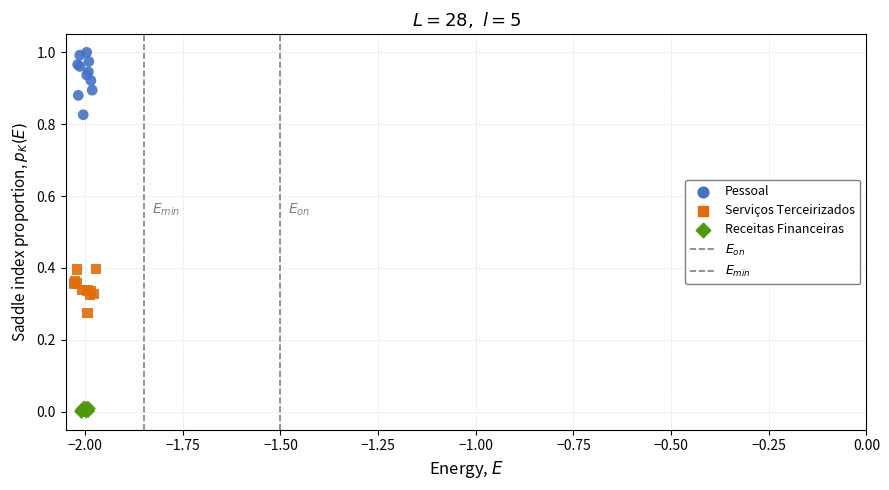

Which series contains the highest Y value?

Pessoal